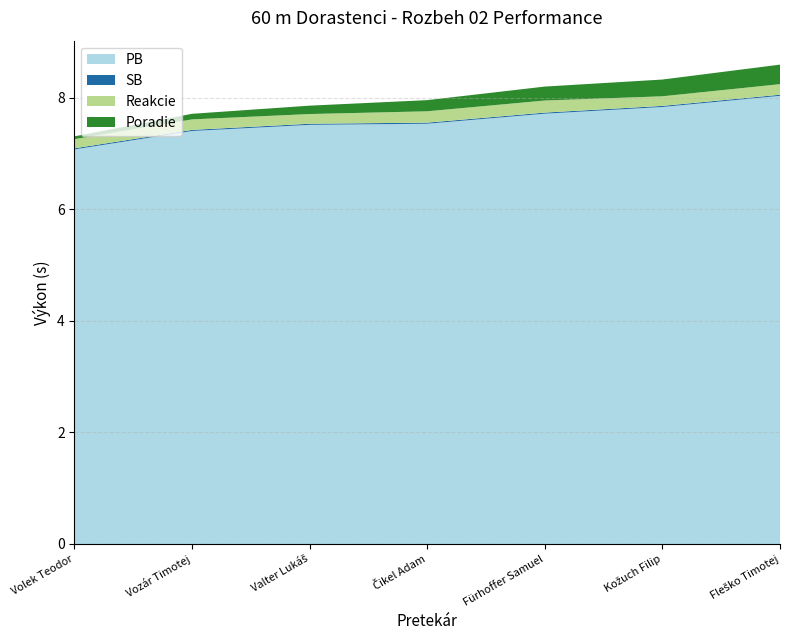

Reading left to right, transcribe all the data shown in this chart.

PB: Volek Teodor=7.1	Vozár Timotej=7.4	Valter Lukáš=7.5	Čikel Adam=7.5	Fürhoffer Samuel=7.7	Kožuch Filip=7.8	Fleško Timotej=8.0
SB: Volek Teodor=7.1	Vozár Timotej=7.4	Valter Lukáš=7.5	Čikel Adam=7.5	Fürhoffer Samuel=7.7	Kožuch Filip=7.8	Fleško Timotej=8.0
Reakcie: Volek Teodor=0.2	Vozár Timotej=0.2	Valter Lukáš=0.2	Čikel Adam=0.2	Fürhoffer Samuel=0.2	Kožuch Filip=0.2	Fleško Timotej=0.2
Poradie: Volek Teodor=1.0	Vozár Timotej=2.0	Valter Lukáš=3.0	Čikel Adam=4.0	Fürhoffer Samuel=5.0	Kožuch Filip=6.0	Fleško Timotej=7.0